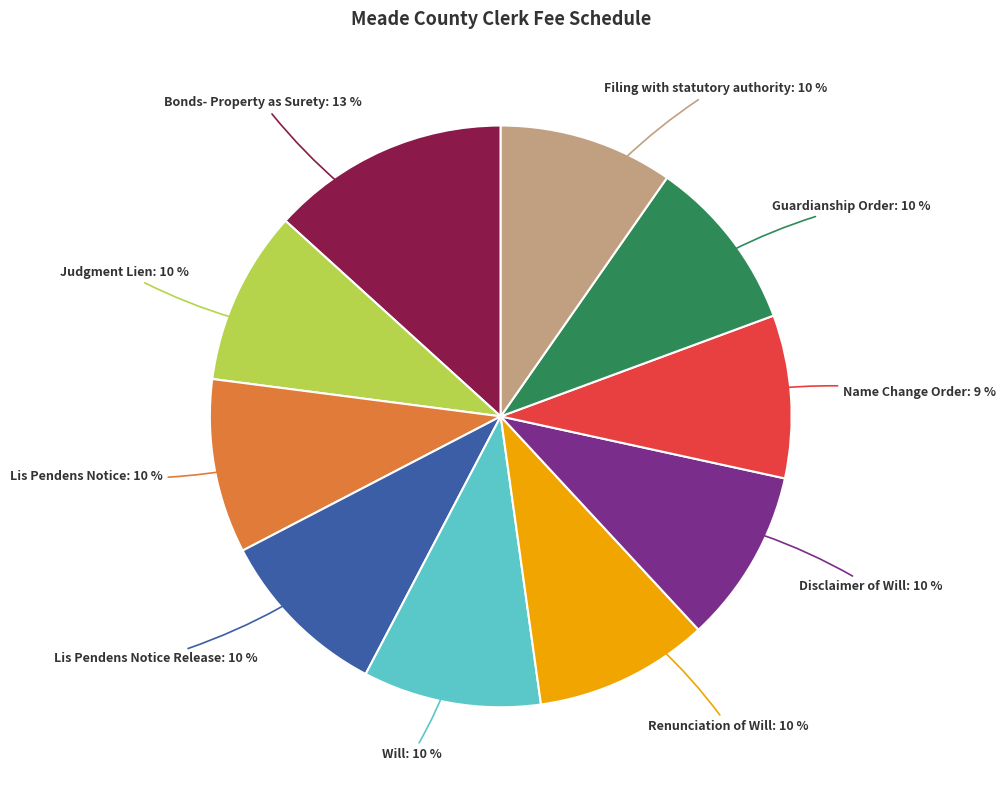

To the nearest percent, what is the difference between the largest and smallest slice percentages?

4%